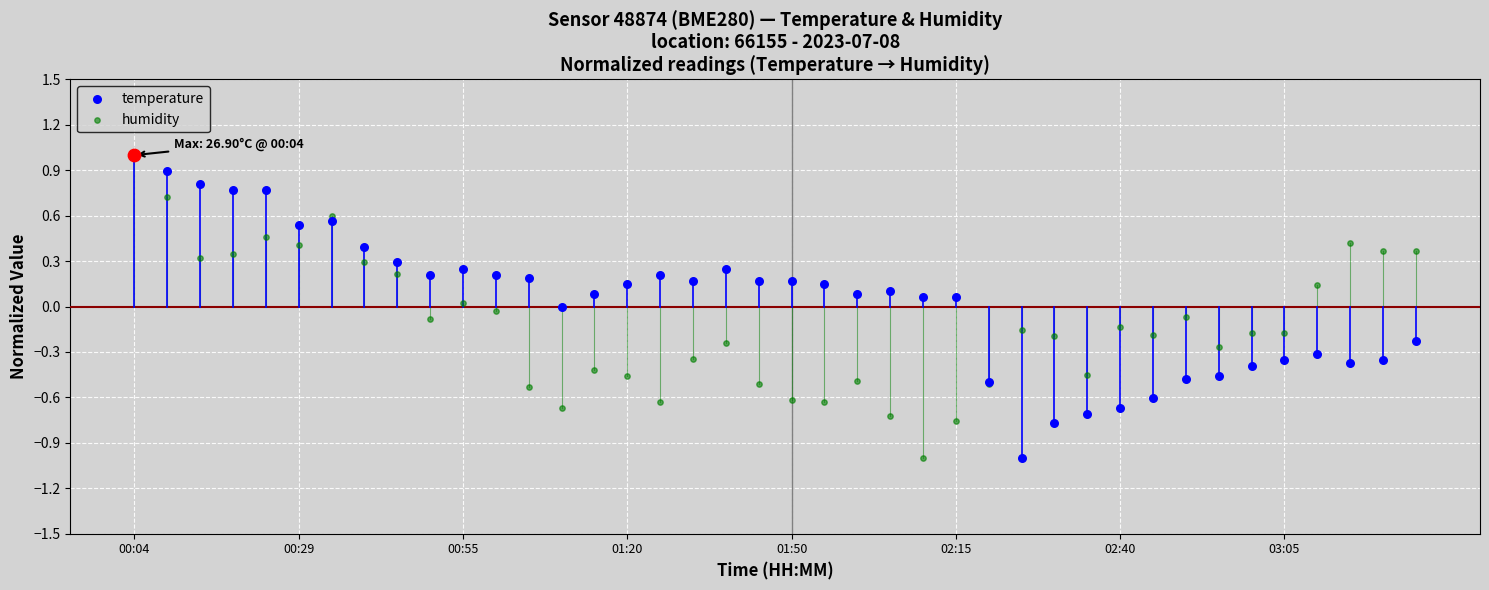

Which series reaches the minimum Y coordinate?

temperature